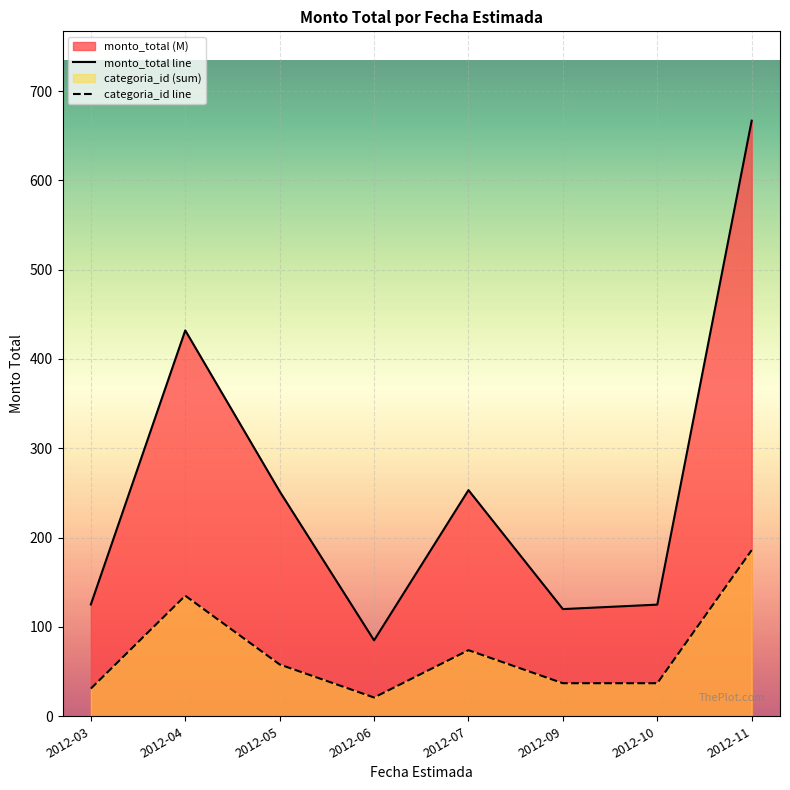

Where is the first local maximum for monto_total line?

2012-04